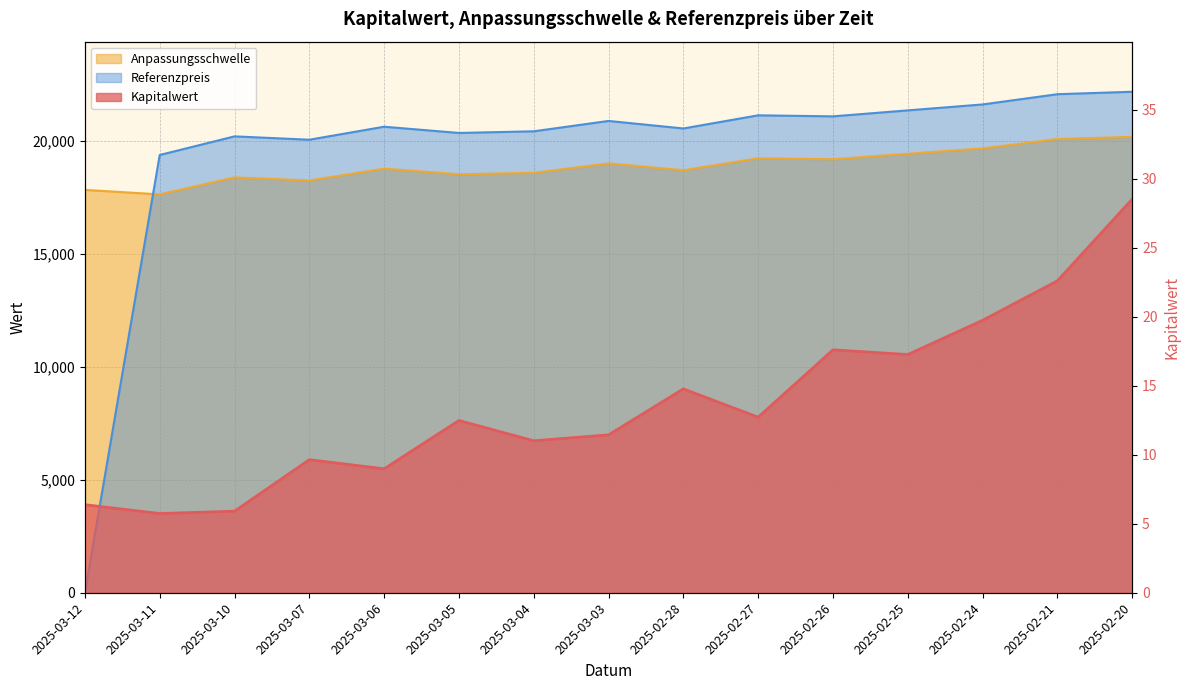

What is the total value across all series at 2025-03-06?

39409.3